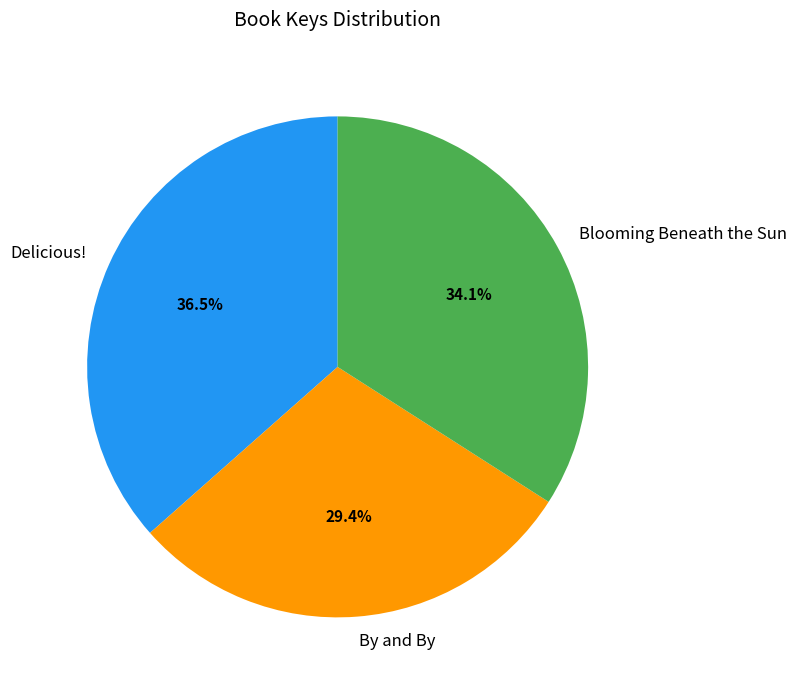

To the nearest percent, what is the difference between the Delicious! and Blooming Beneath the Sun slice percentages?

2%